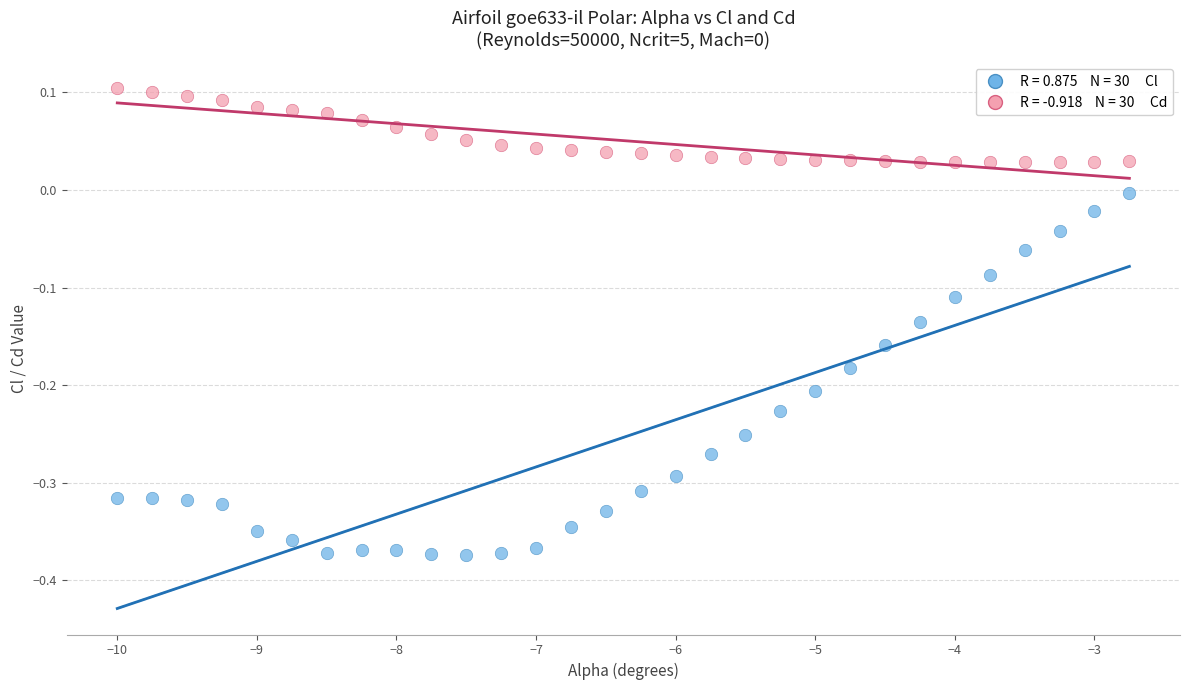

Across all data points, what is the range of X values (max minus min)?

7.2